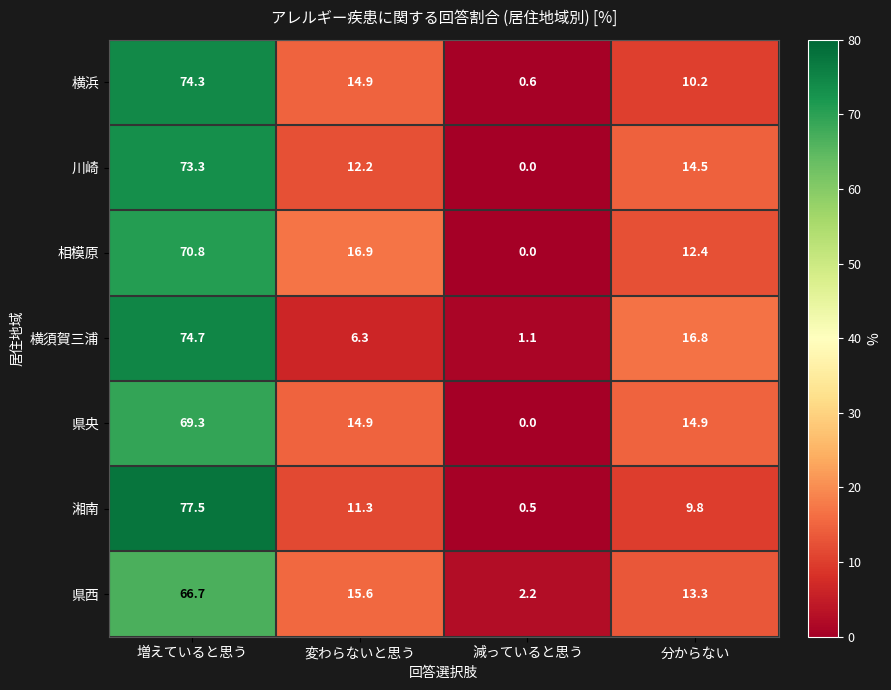

What is the maximum value for 横須賀三浦?

74.7